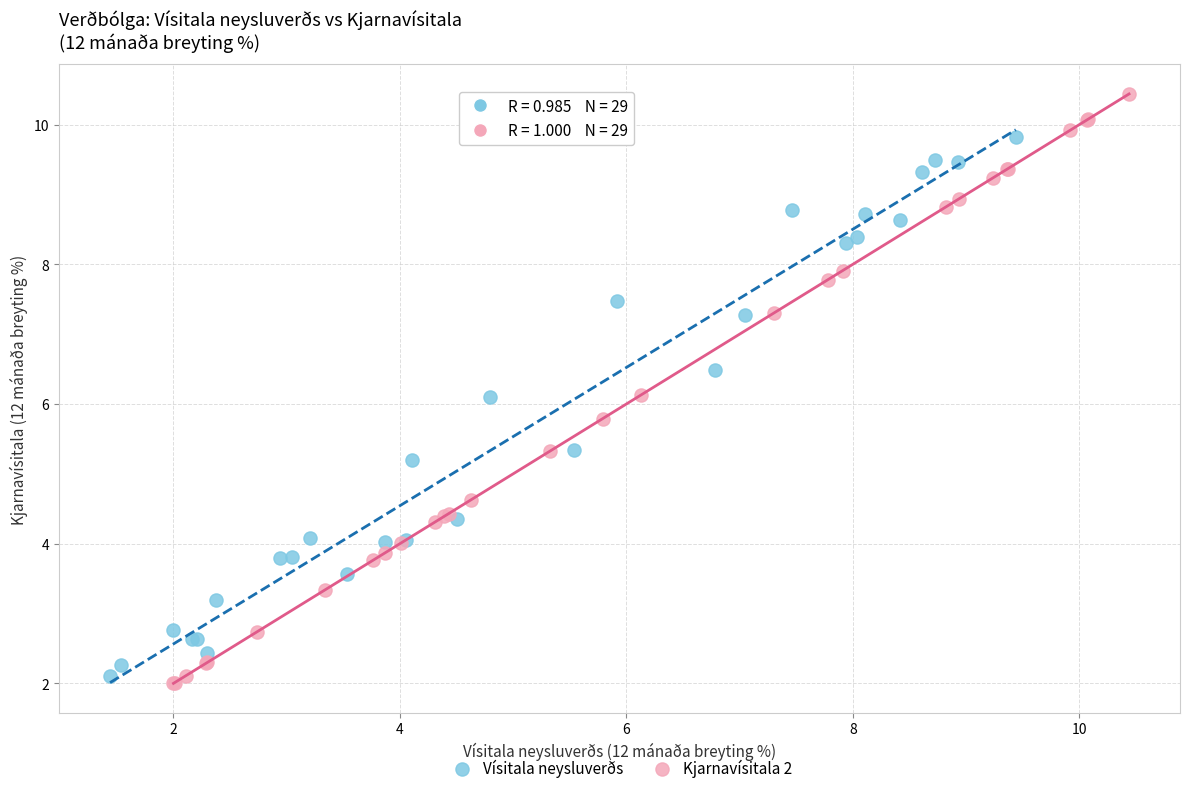

Which series contains the lowest Y value?

Kjarnavísitala 2